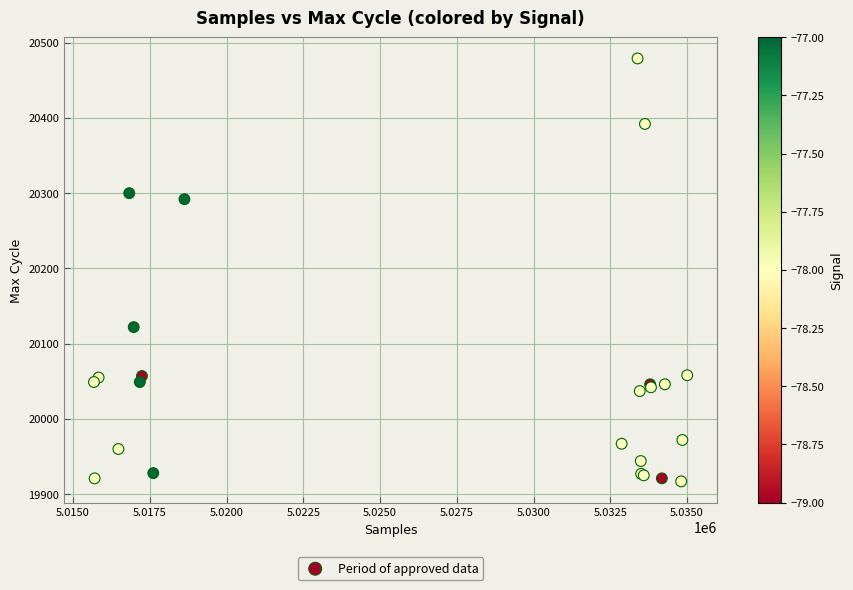

What Y value in the scatter plot is closest to 20198?

20122